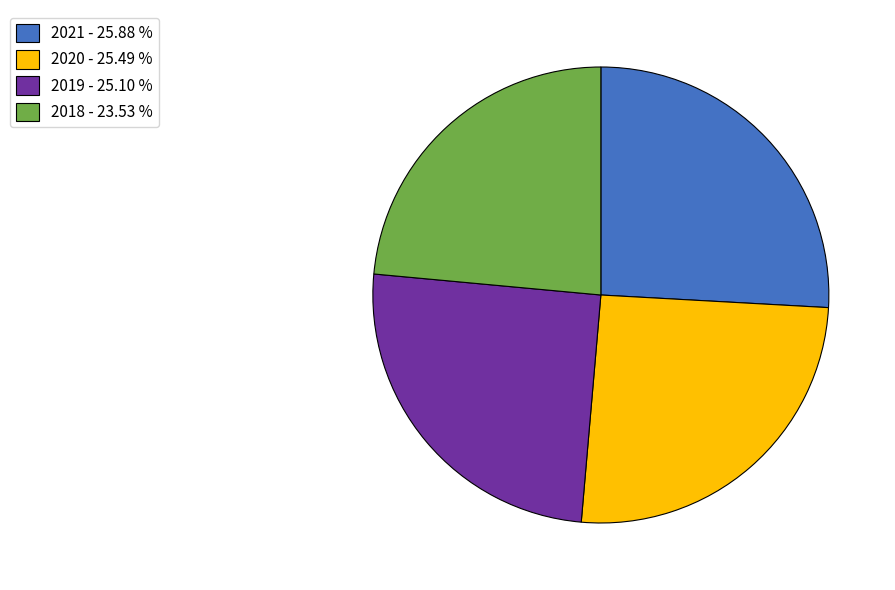

Which slice is the smallest?

2018